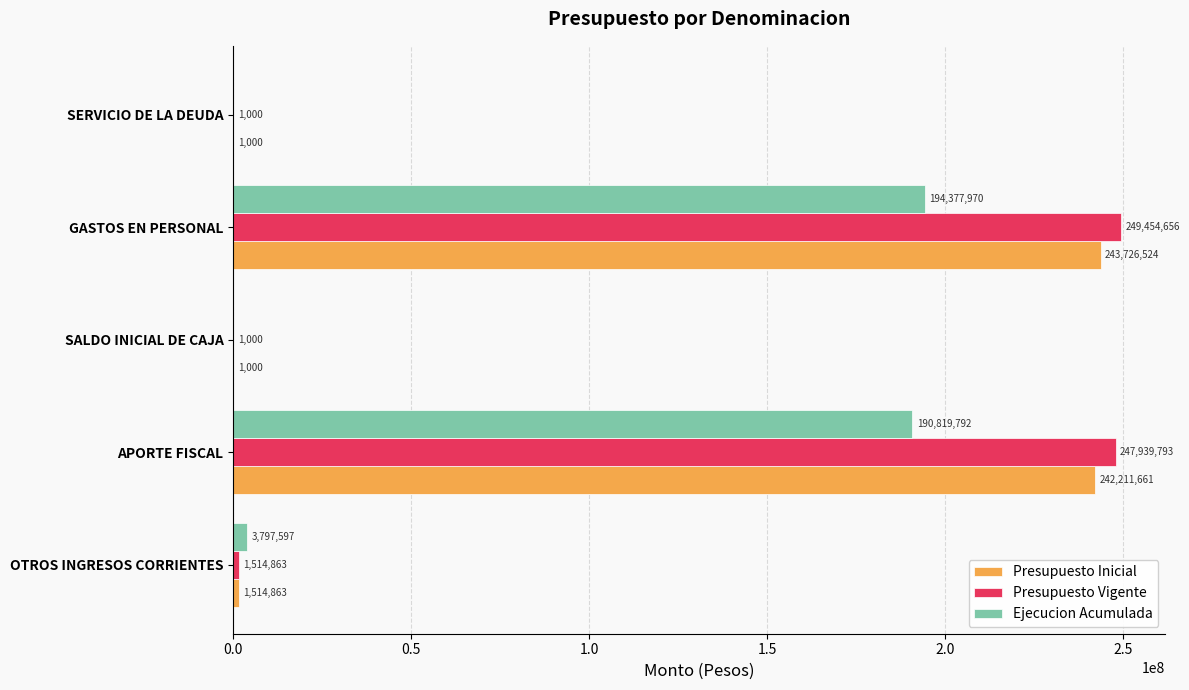

What is the sum of all Presupuesto Inicial values?

487455048